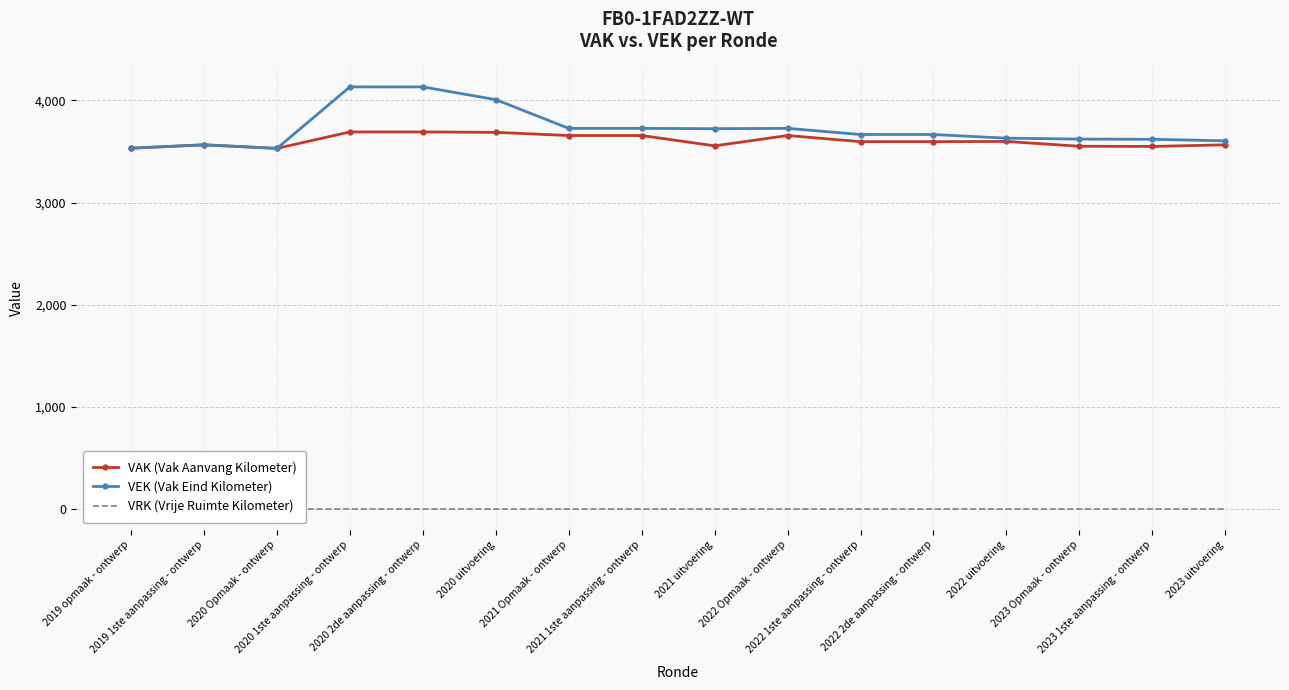

What is the label of the 12th point from the left?

2022 2de aanpassing - ontwerp